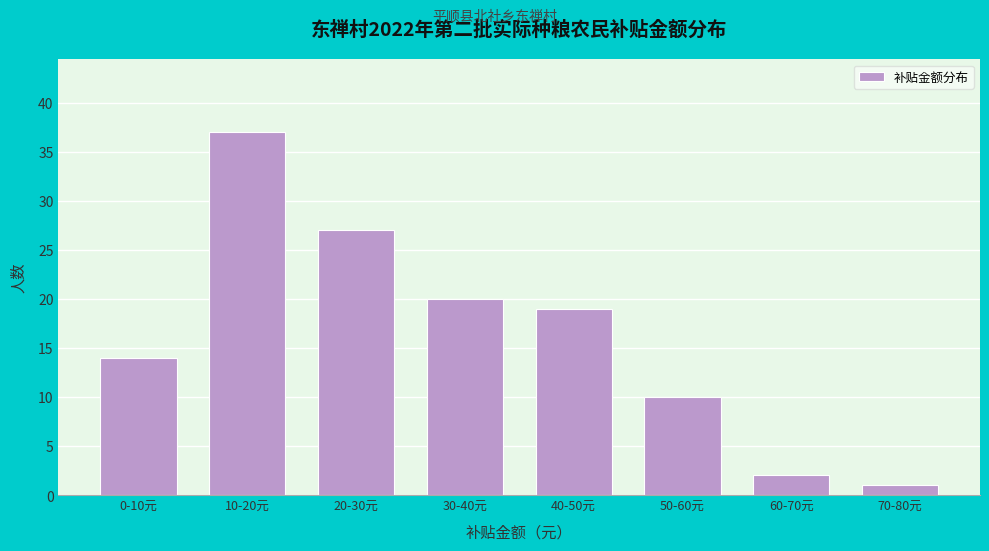

Reading left to right, list all the values displayed in this chart.

0-10元=14	10-20元=37	20-30元=27	30-40元=20	40-50元=19	50-60元=10	60-70元=2	70-80元=1